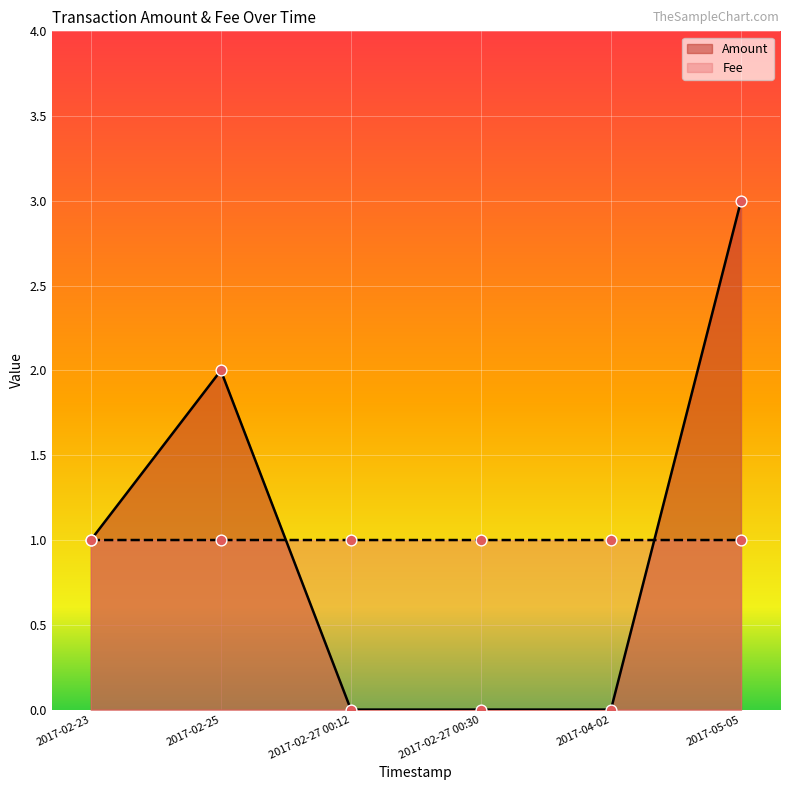

At how many categories does at least one series exceed 0?

6